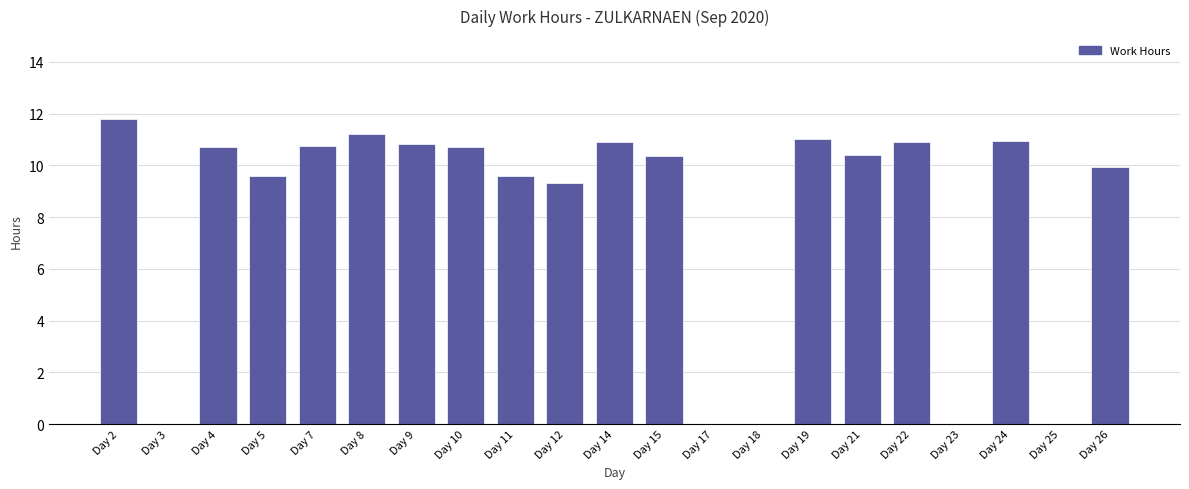

What is the approximate value at Day 8?

11.2